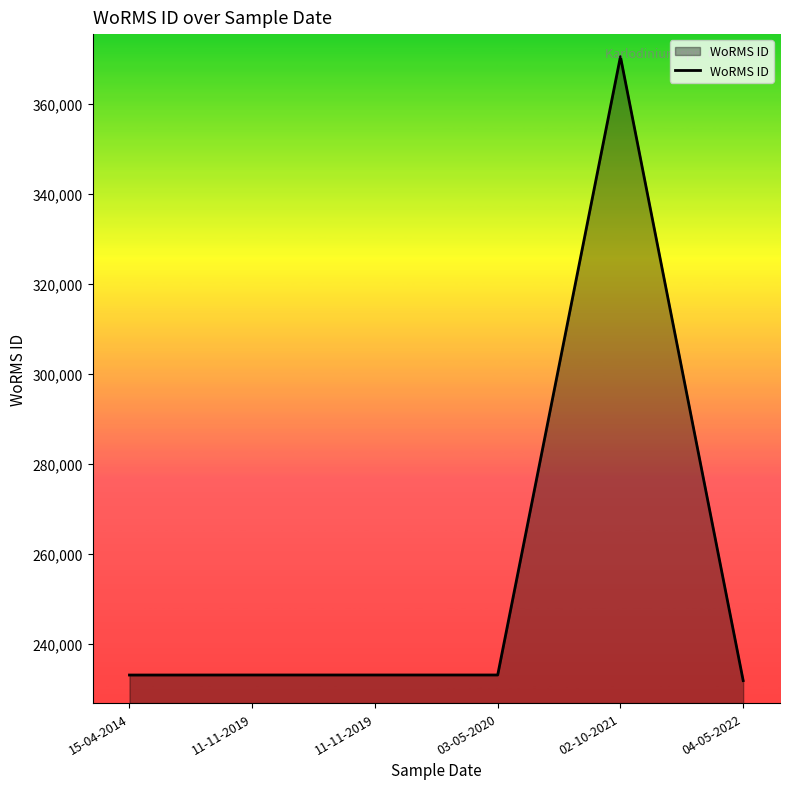

What is the value of the 2nd point from the left?

233037